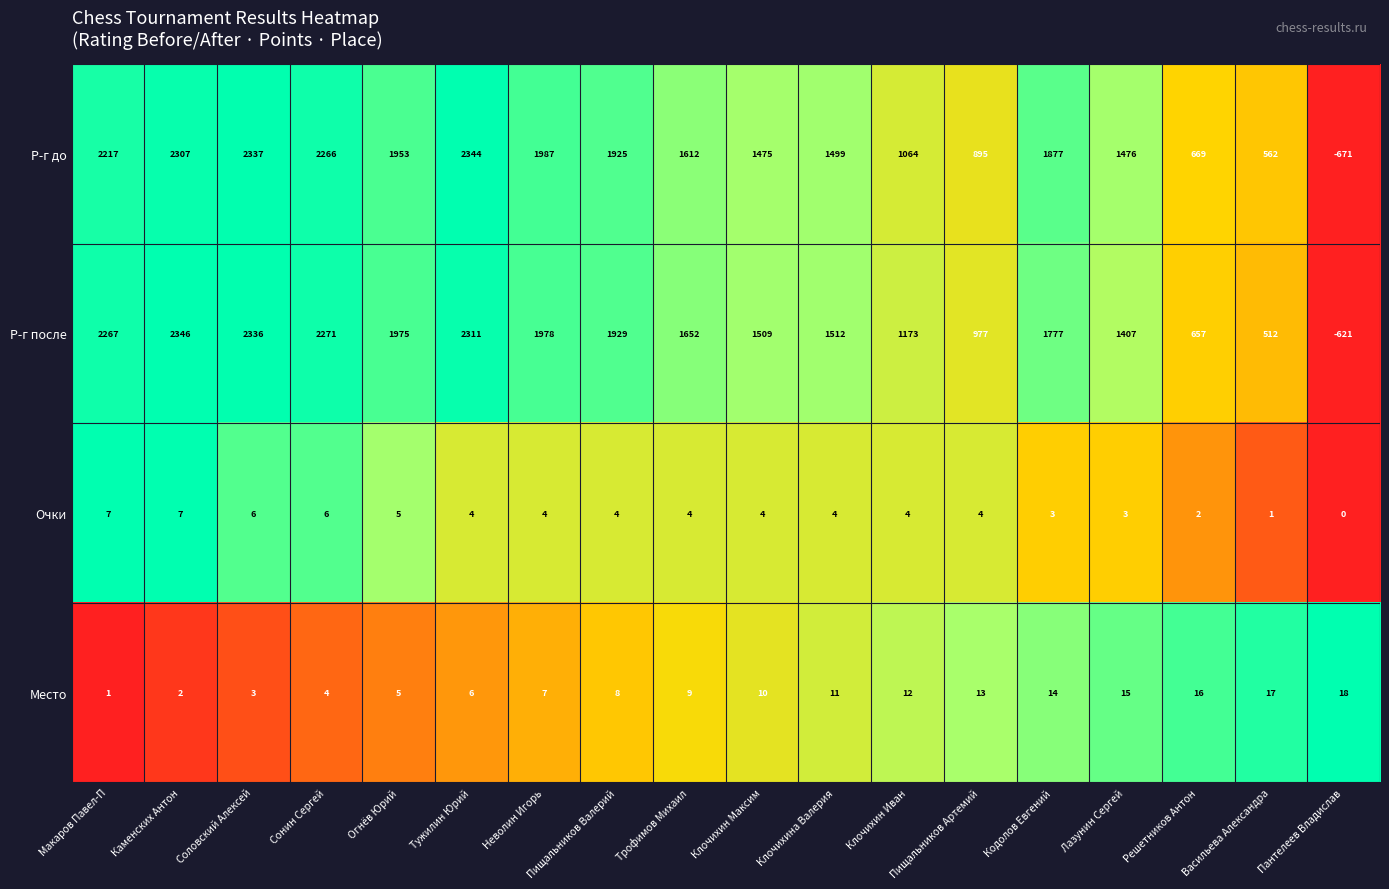

Which series has the widest spread of values?

Р-г до